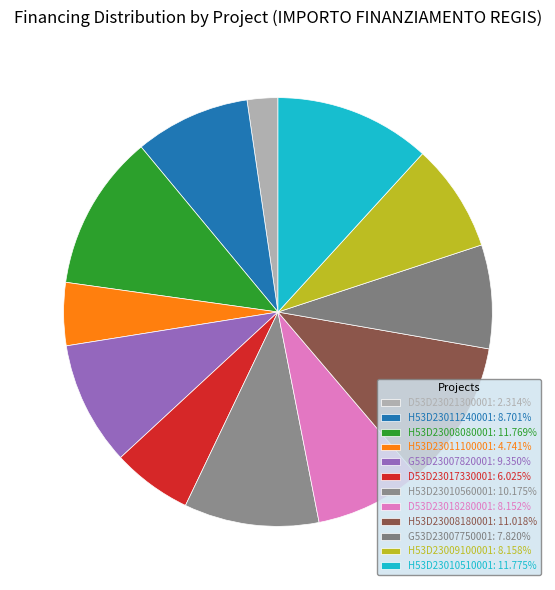

How much of the chart is everything except H53D23010560001?

89.8%